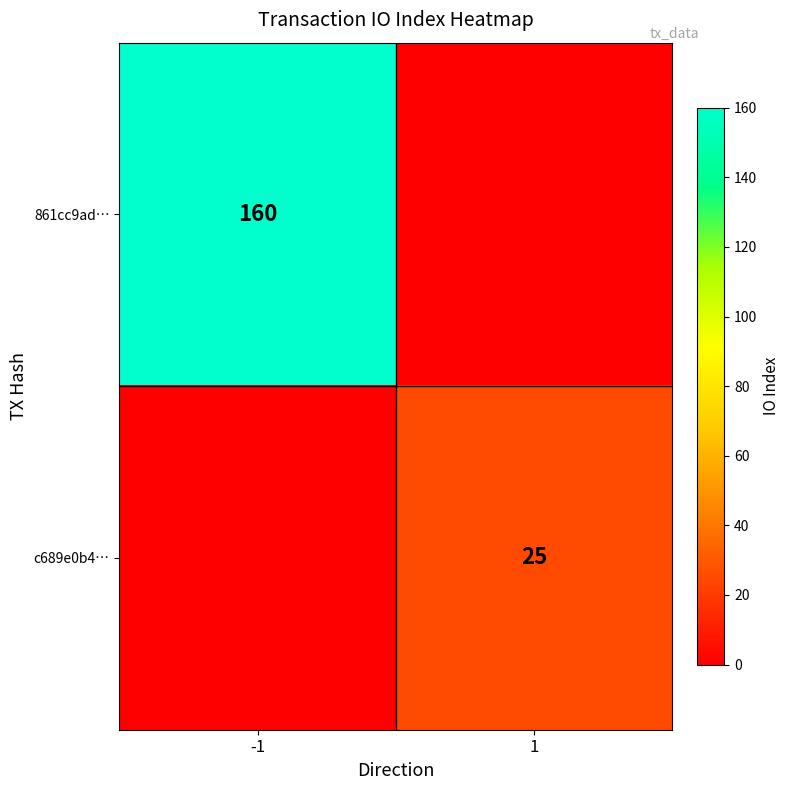

The c689e0b4… series shows 25 at 1. True or false?

True